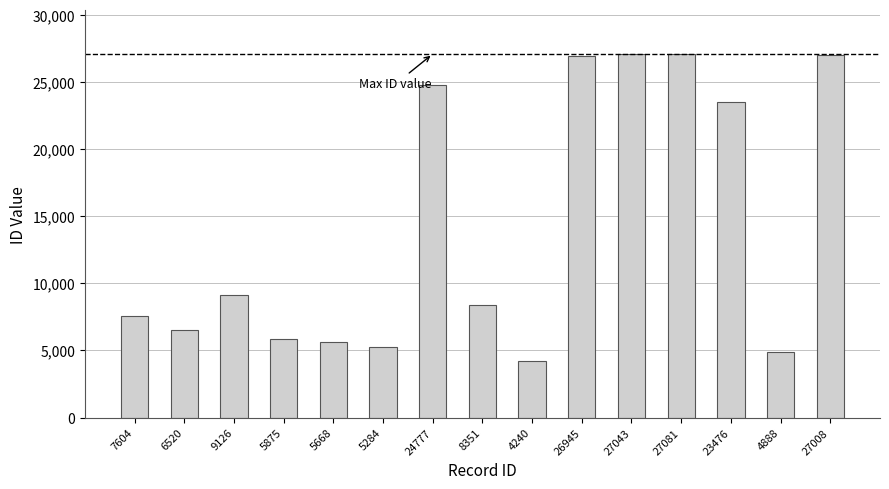

The chart shows a value of 7356 at 4888. True or false?

False